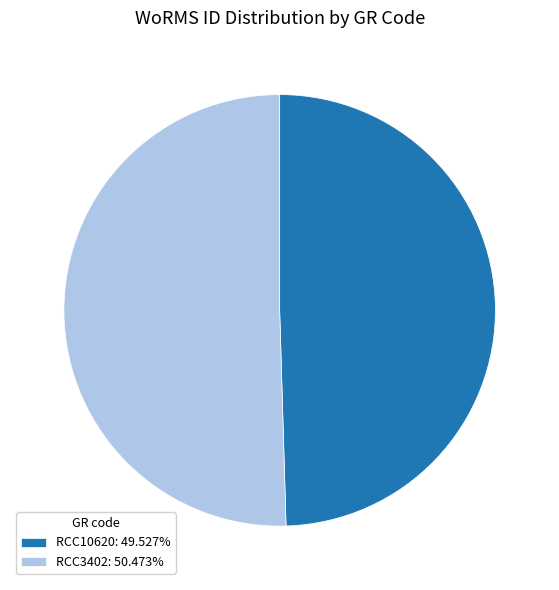

Which category has the smallest portion of the pie?

RCC10620